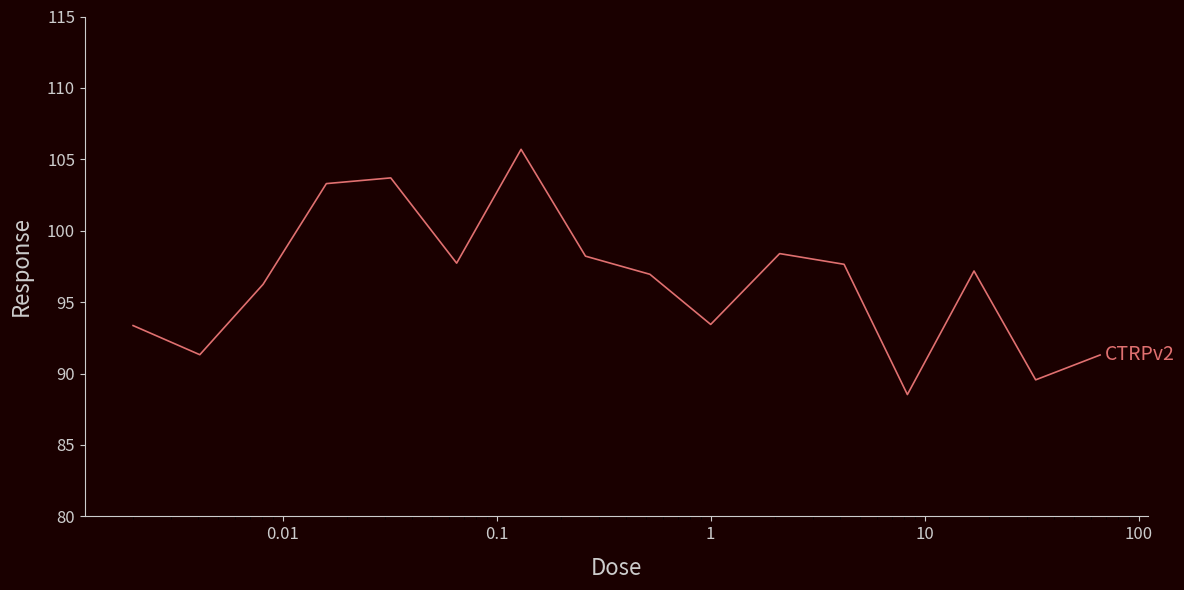

What is the greatest value displayed?

105.7